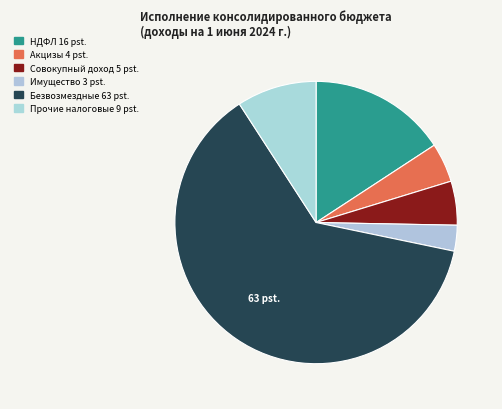

To the nearest percent, what is the difference between the largest and smallest slice percentages?

60%